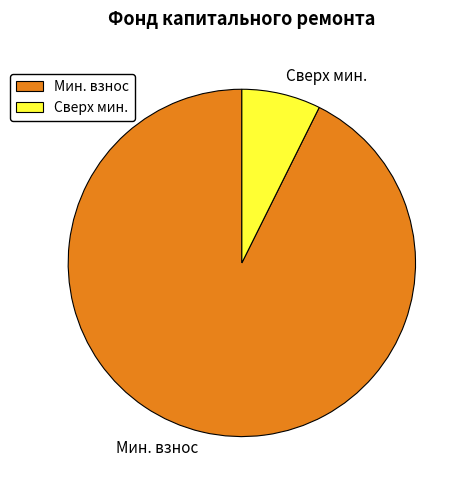

Which has a higher value, Мин. взнос or Сверх мин.?

Мин. взнос